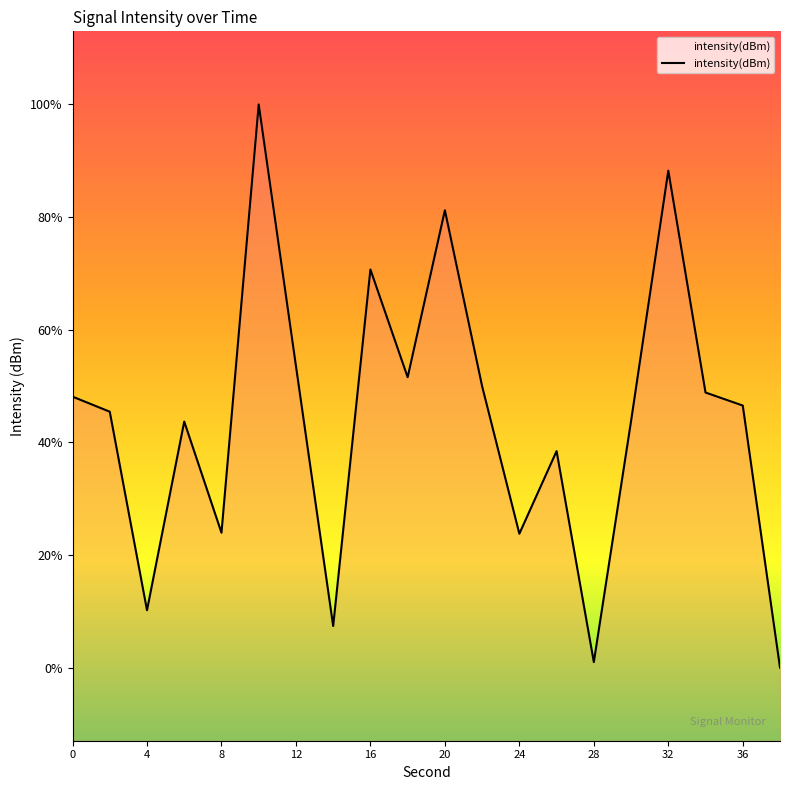

Which has a higher value, 14 or 17?

17